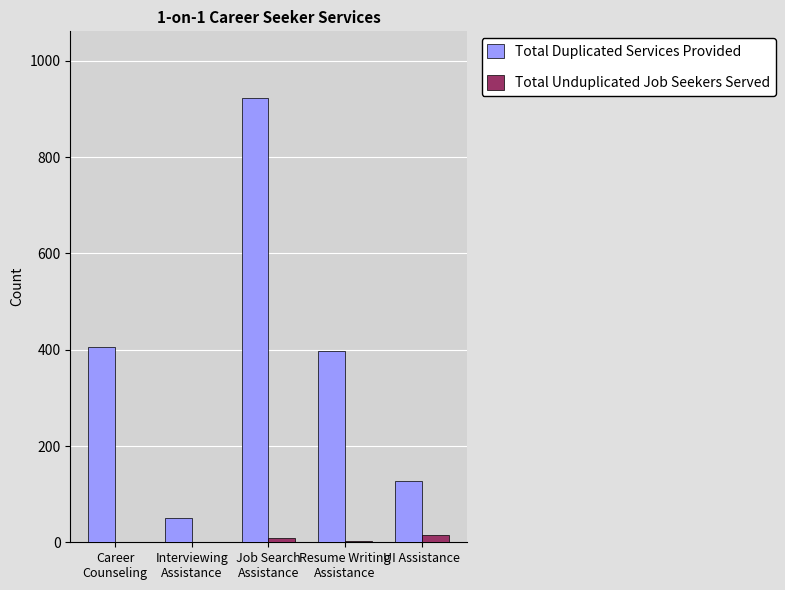

Is the value of Total Unduplicated Job Seekers Served at UI Assistance greater than the value of Total Duplicated Services Provided at UI Assistance?

No